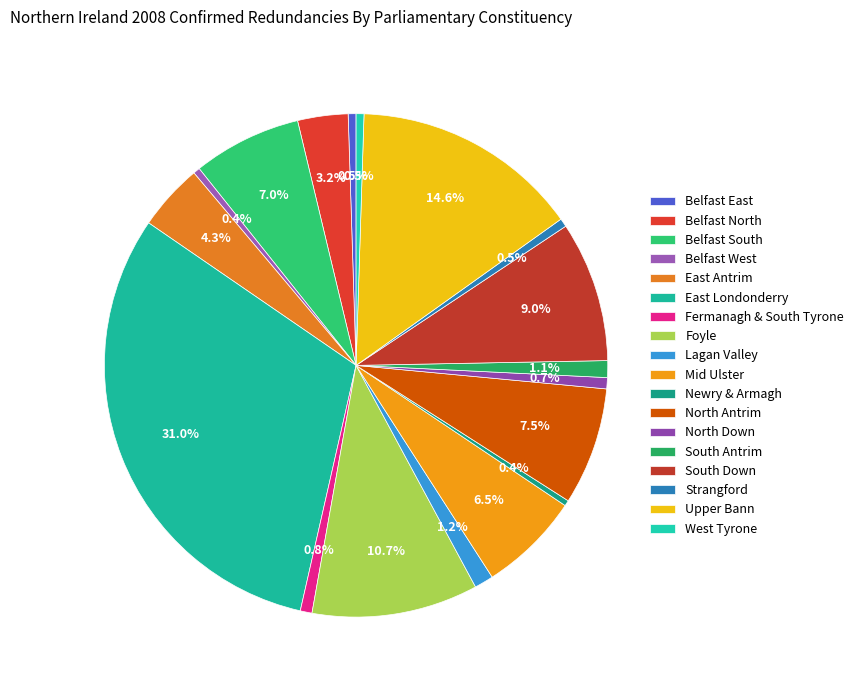

Which slice is the smallest?

Newry & Armagh